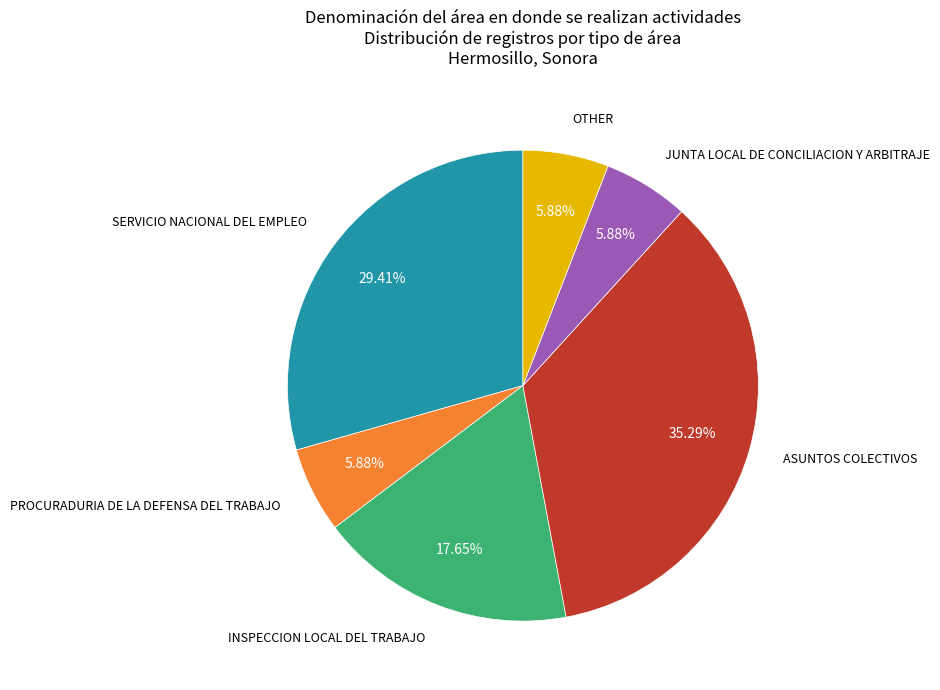

Approximately how many times larger is the value at OTHER compared to SERVICIO NACIONAL DEL EMPLEO?

0.2